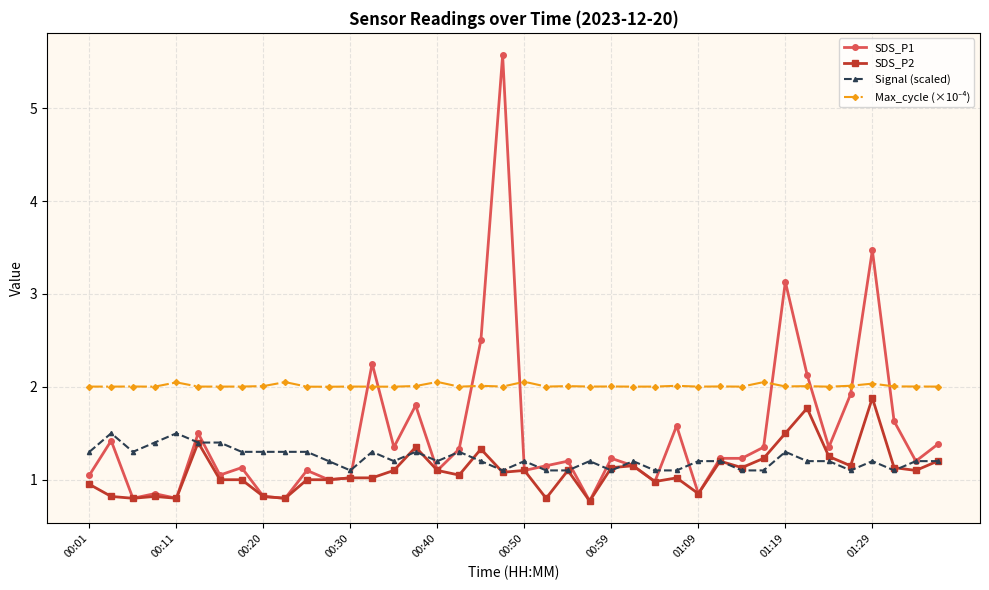

What is the value of the SDS_P2 point at the 22nd from the left?

0.8